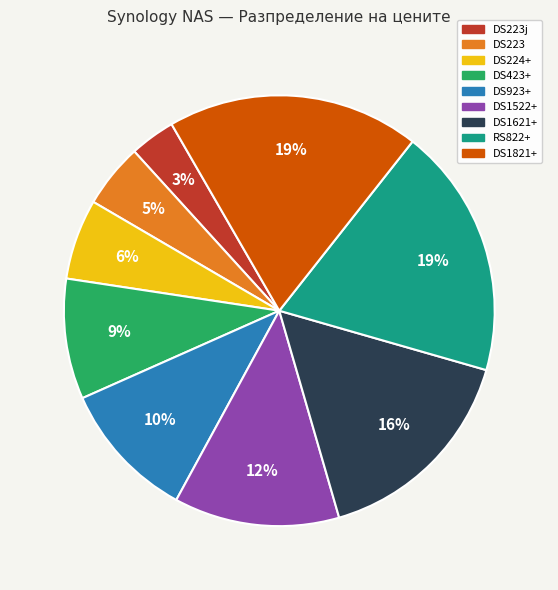

Do DS224+ and DS423+ together represent more than half of the pie?

No